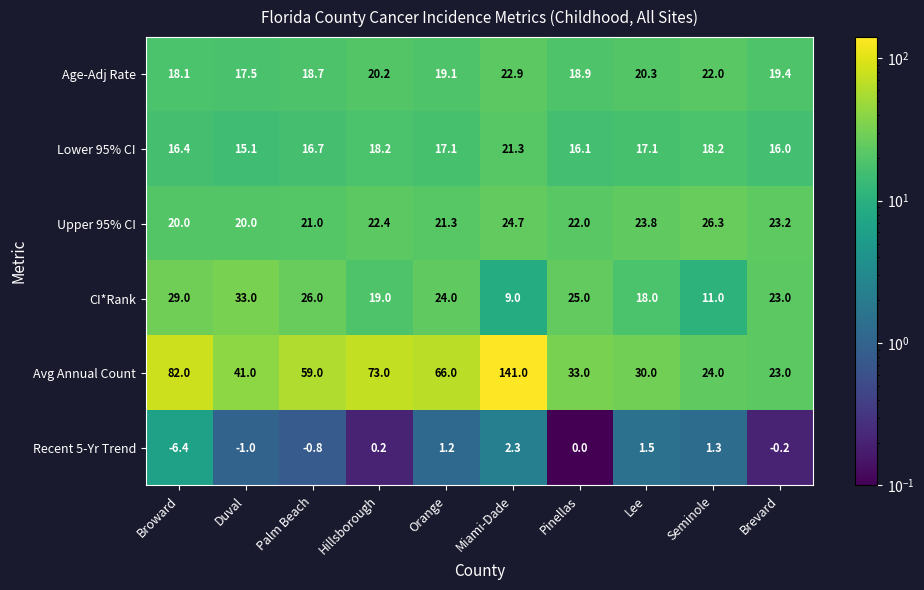

Read the Lower 95% CI value at Brevard.

16.0